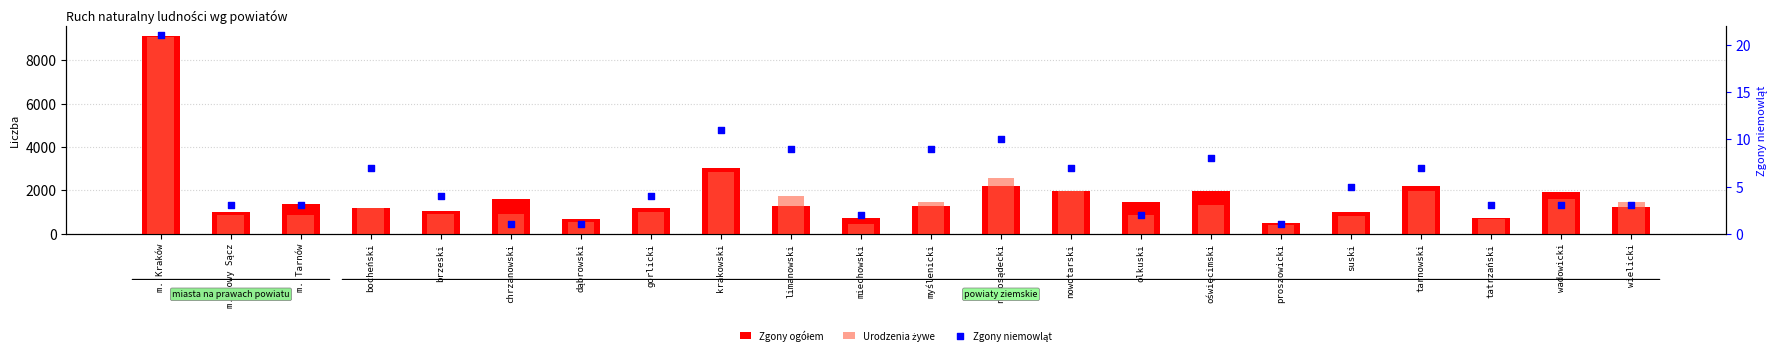

At how many categories does at least one series exceed 6683?

1